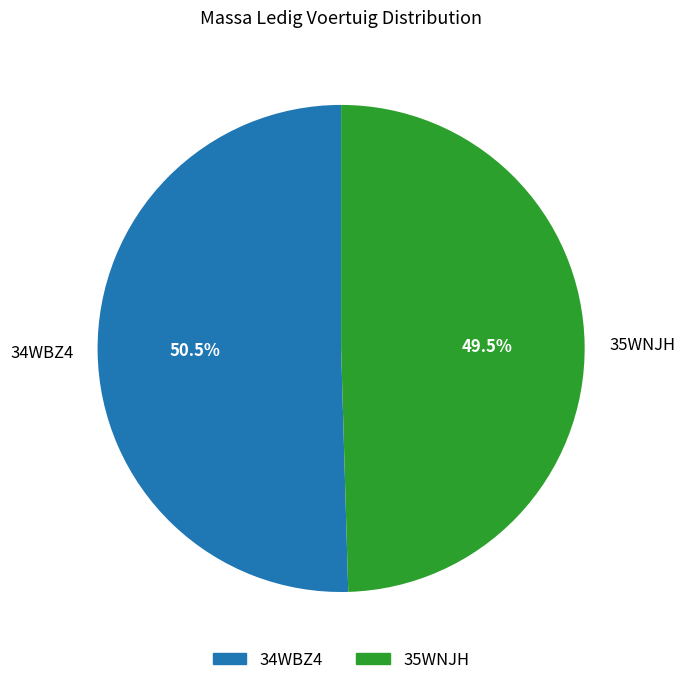

Which category accounts for the majority?

34WBZ4